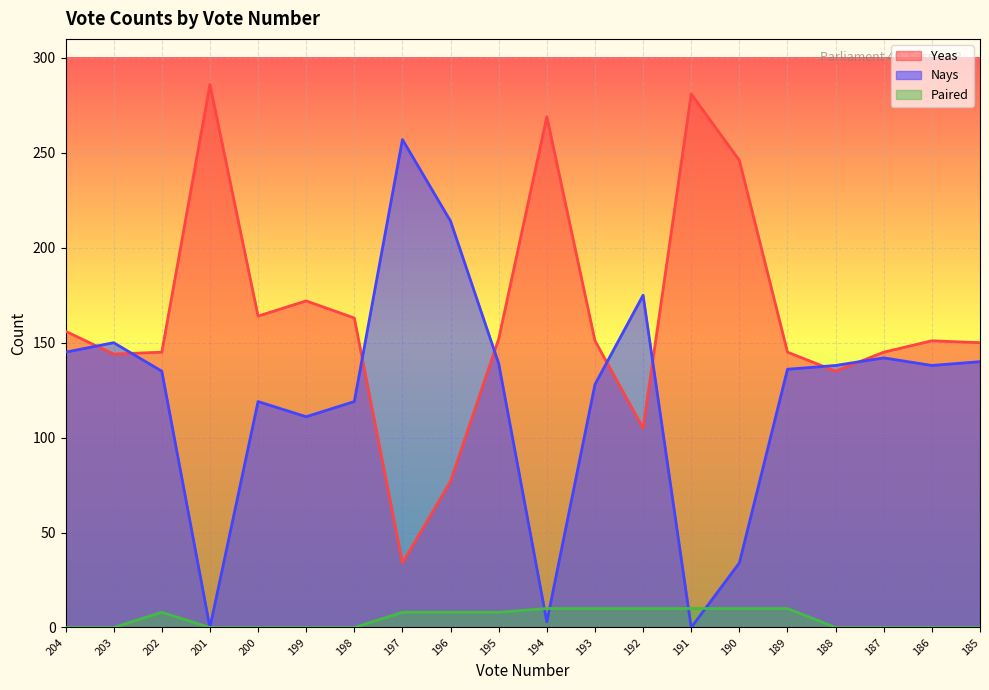

Which series changed the most between 200 and 191?

Nays